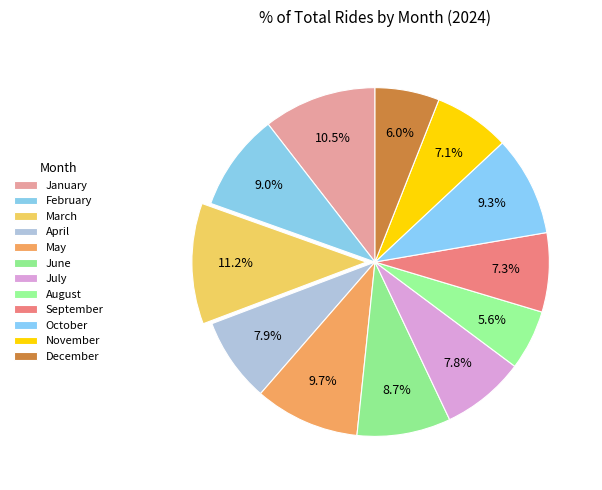

Which slice is the largest?

March